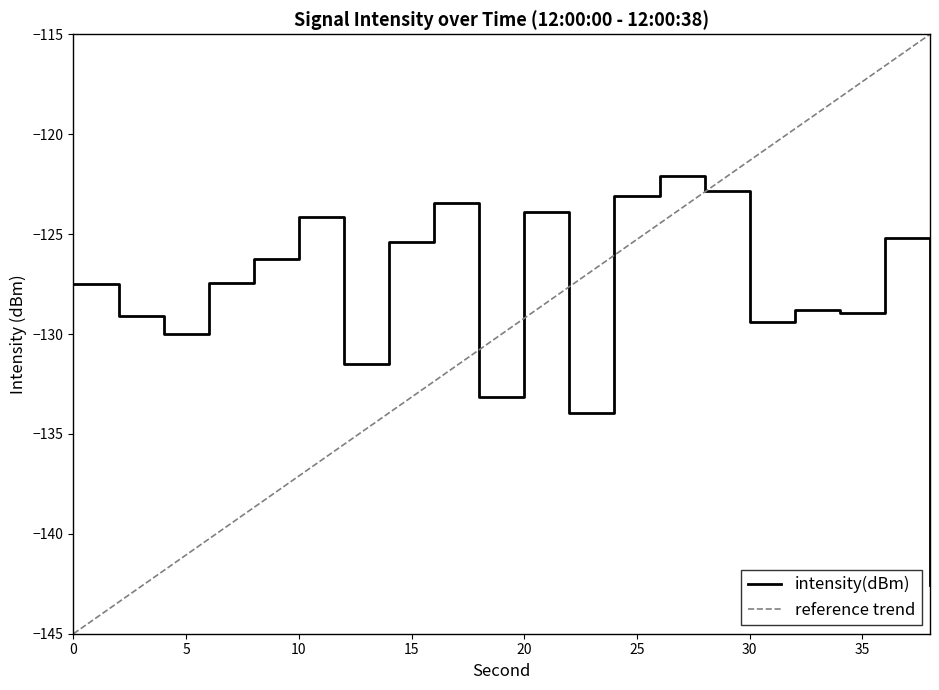

Which series has the largest range (max minus min)?

reference trend